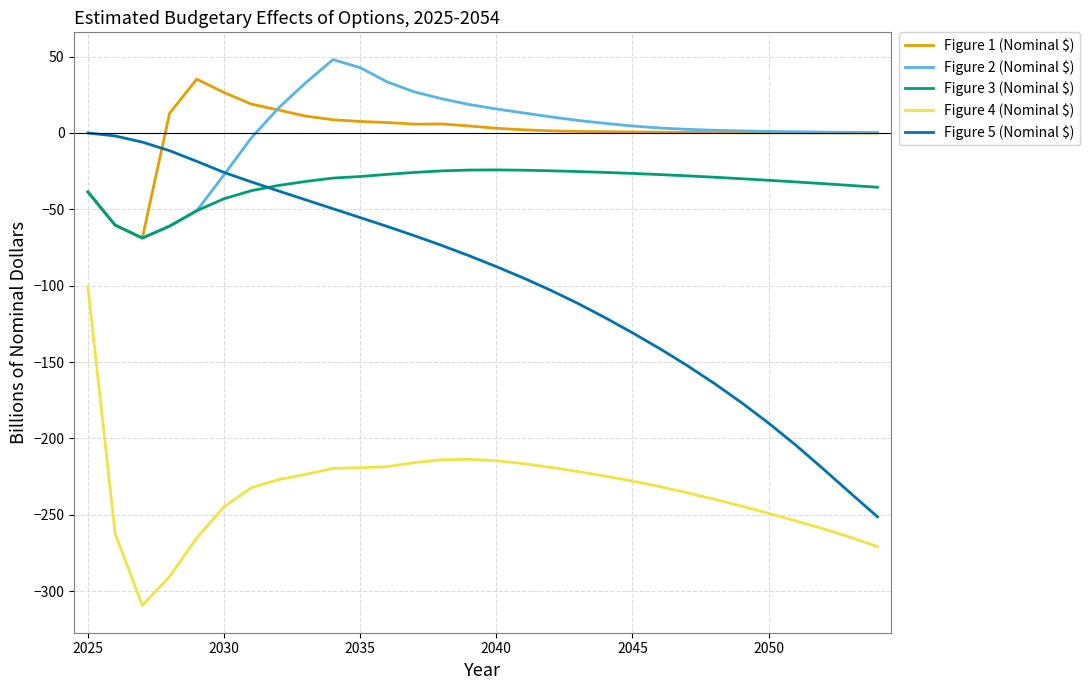

Which series has the widest spread of values?

Figure 5 (Nominal $)